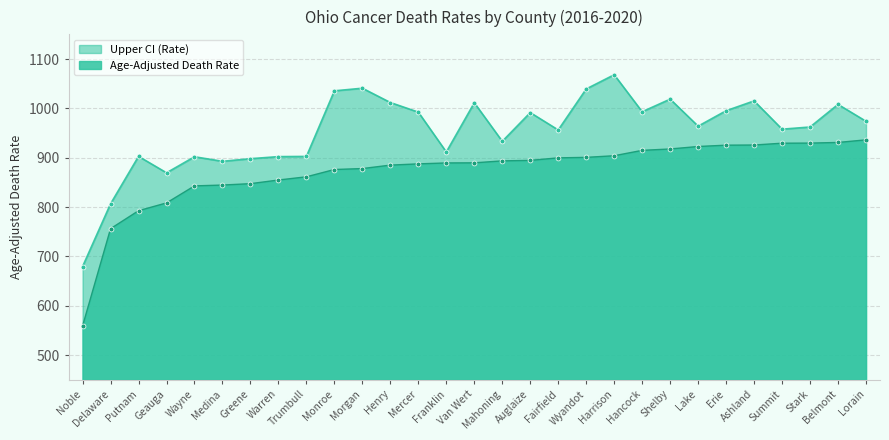

Is it true that Age-Adjusted Death Rate equals 1328.3 at Franklin?

False